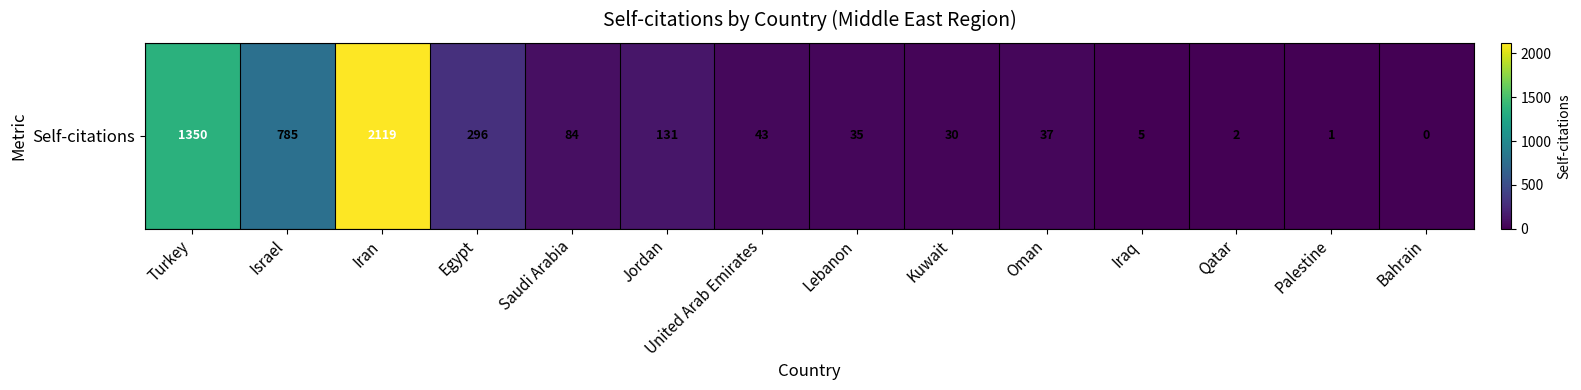

Reading right to left, what are all the values shown in this chart?

0	1	2	5	37	30	35	43	131	84	296	2119	785	1350